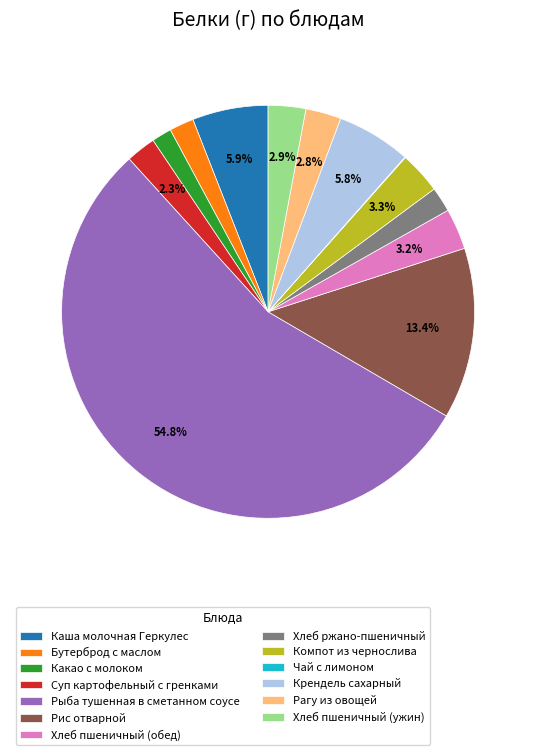

What is the largest slice in the pie chart?

Рыба тушенная в сметанном соусе